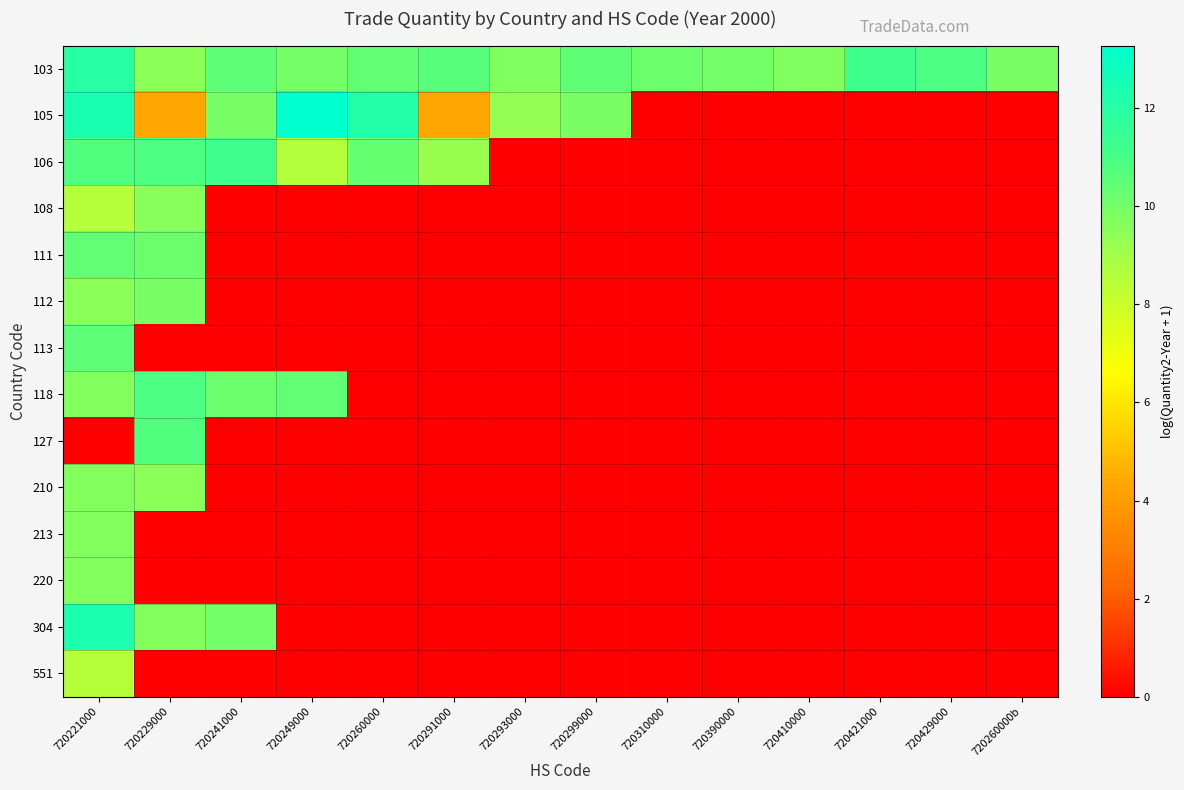

Which has a higher value, 720410000 or 720260000?

720260000